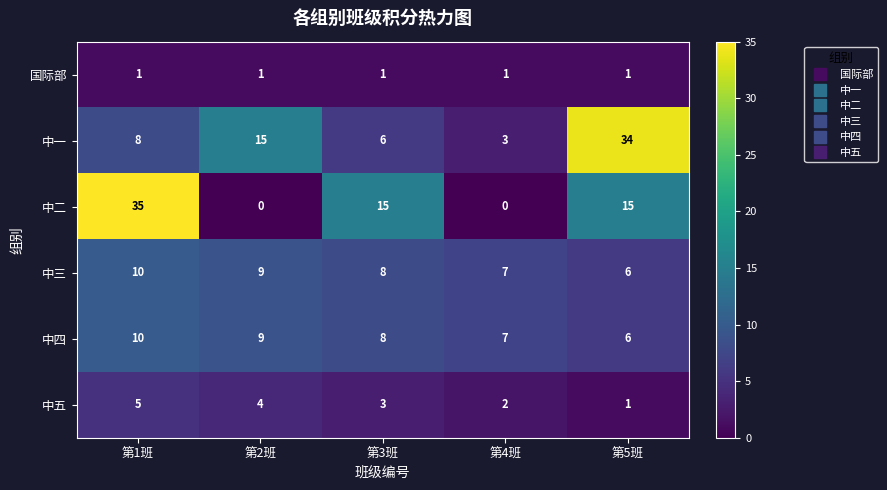

Reading left to right, what are all the values shown in this chart?

国际部: 第1班=1	第2班=1	第3班=1	第4班=1	第5班=1
中一: 第1班=8	第2班=15	第3班=6	第4班=3	第5班=34
中二: 第1班=35	第2班=0	第3班=15	第4班=0	第5班=15
中三: 第1班=10	第2班=9	第3班=8	第4班=7	第5班=6
中四: 第1班=10	第2班=9	第3班=8	第4班=7	第5班=6
中五: 第1班=5	第2班=4	第3班=3	第4班=2	第5班=1